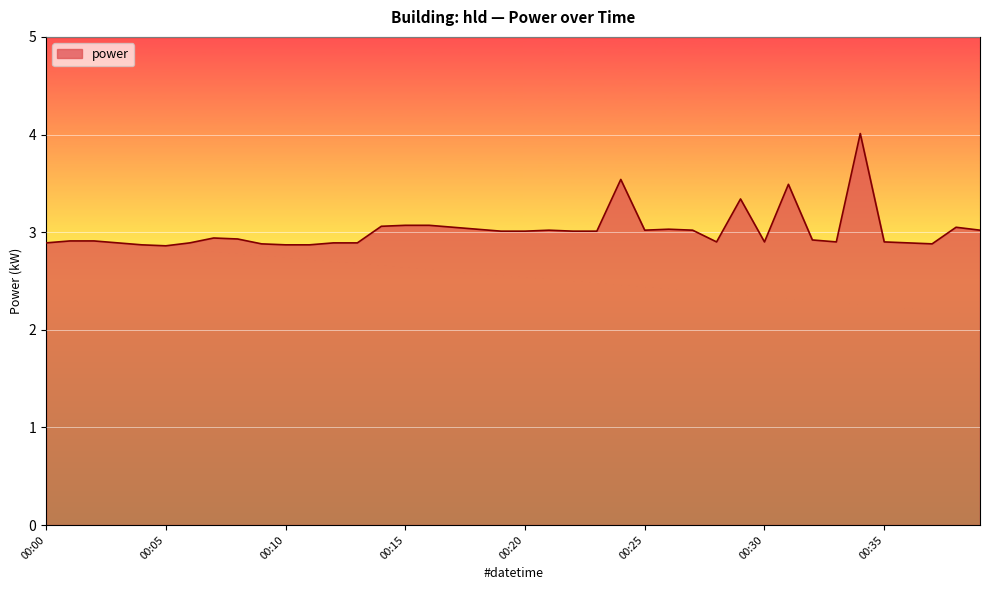

What is the greatest value displayed?

4.0